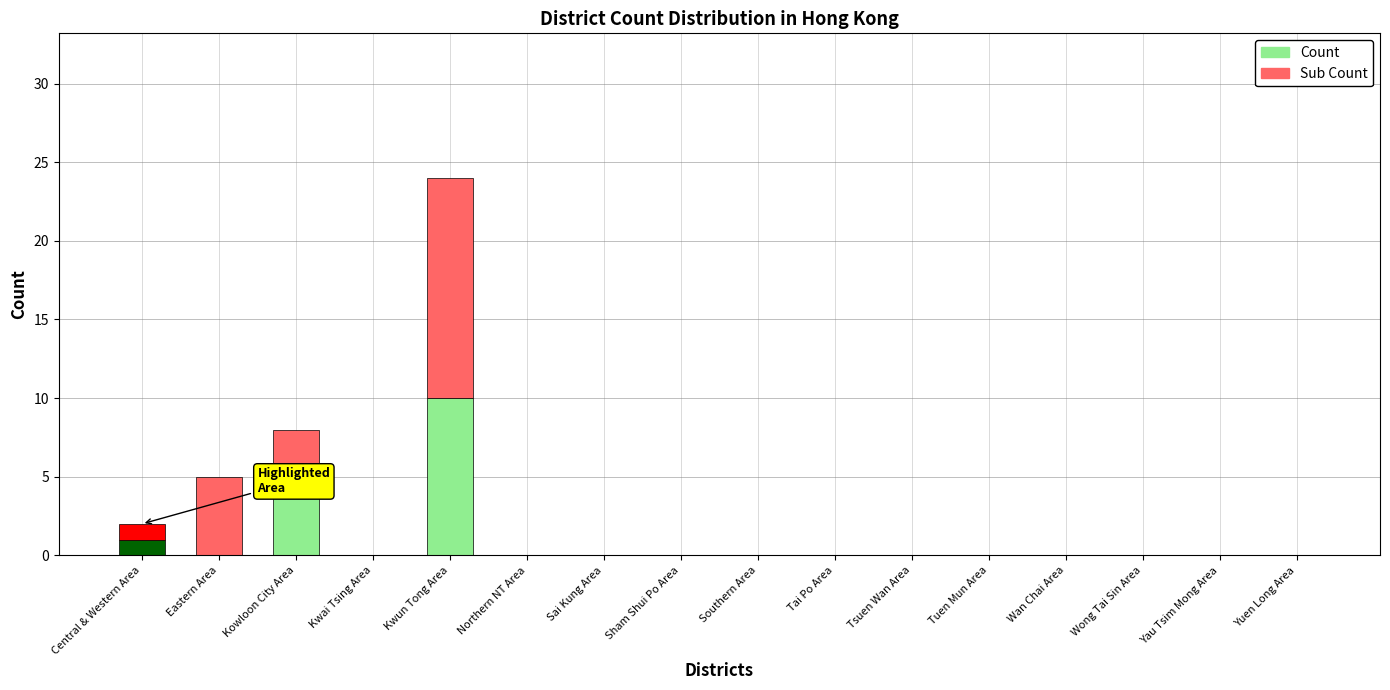

At which category is the sum across all series the highest?

Kwun Tong Area